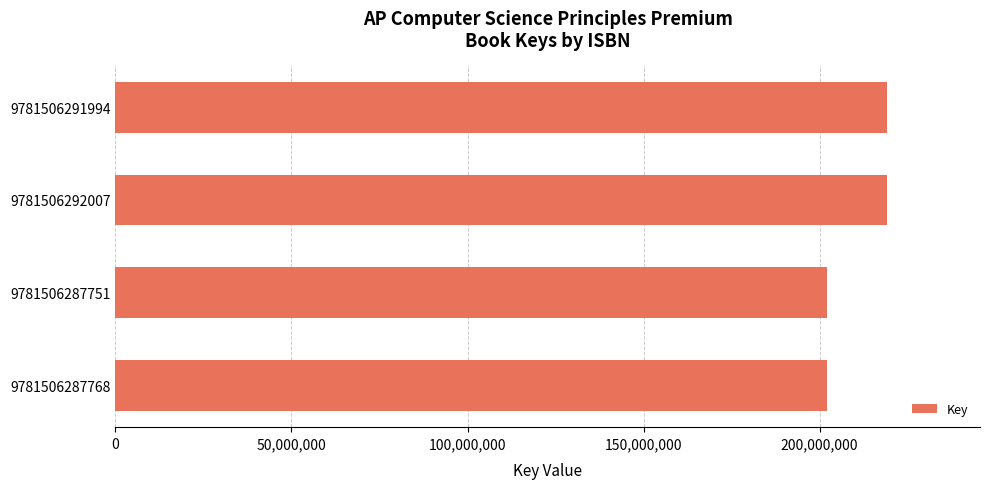

What is the difference between the values at 9781506287751 and 9781506292007?

17265473